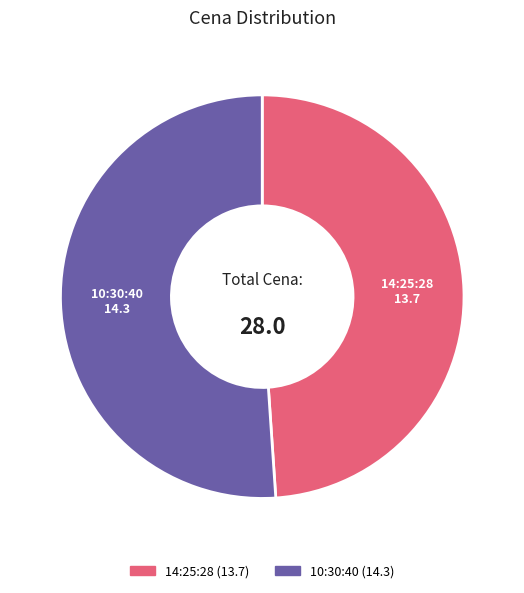

Which category has the smallest portion of the pie?

14:25:28